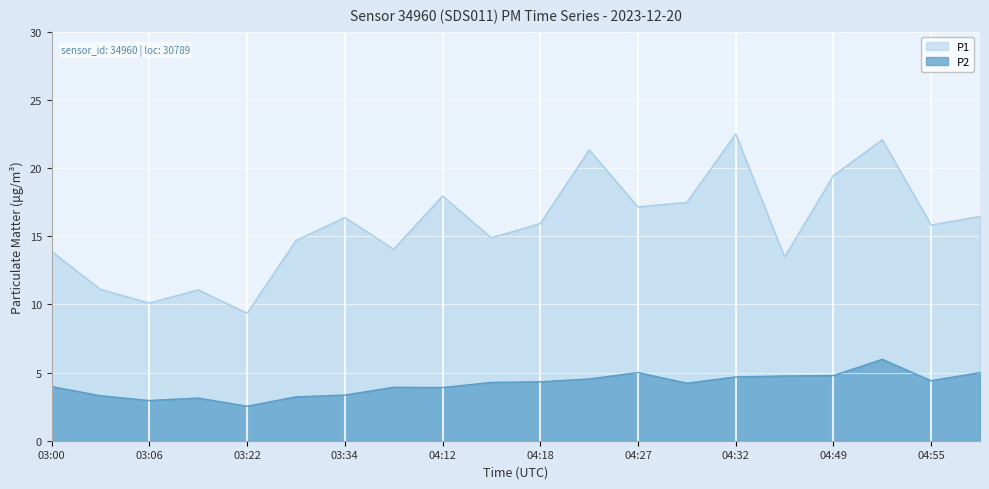

What is the difference between the P2 values at 04:35 and 04:15?

0.5